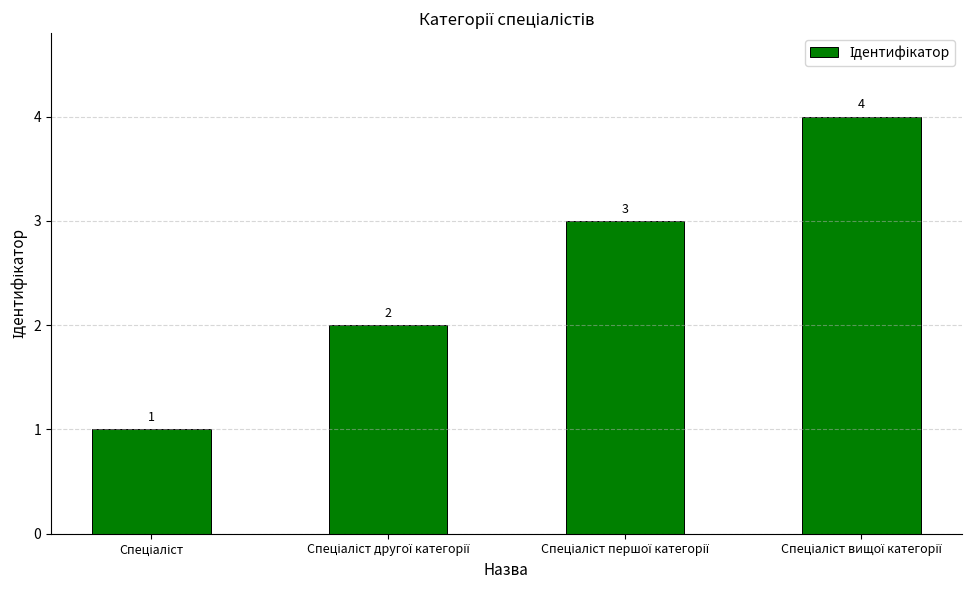

What is the value of the 2nd bar from the left?

2